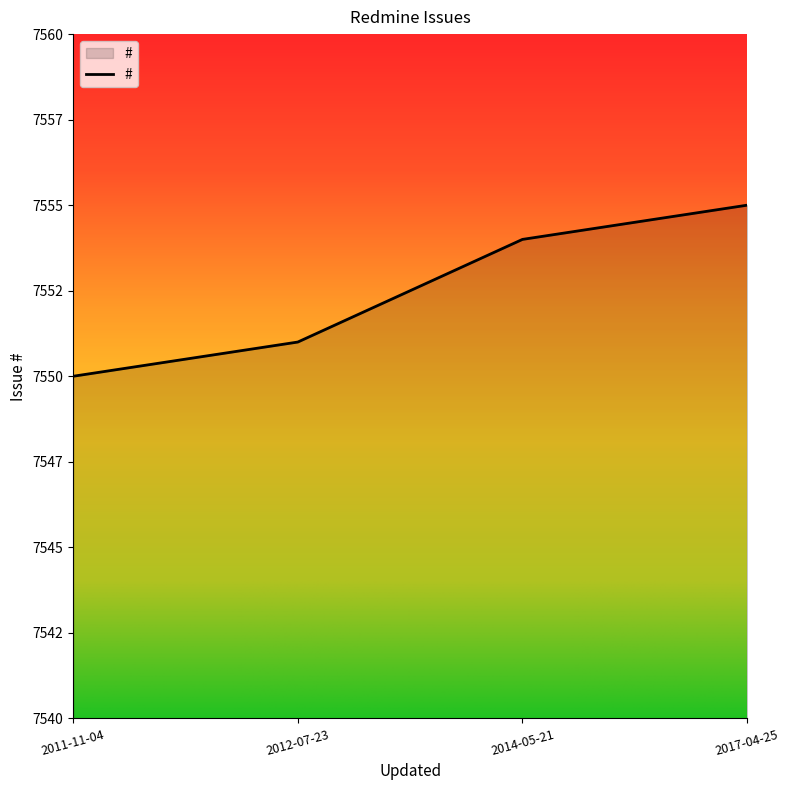

Where is the data nearest to the value 7552?

2012-07-23